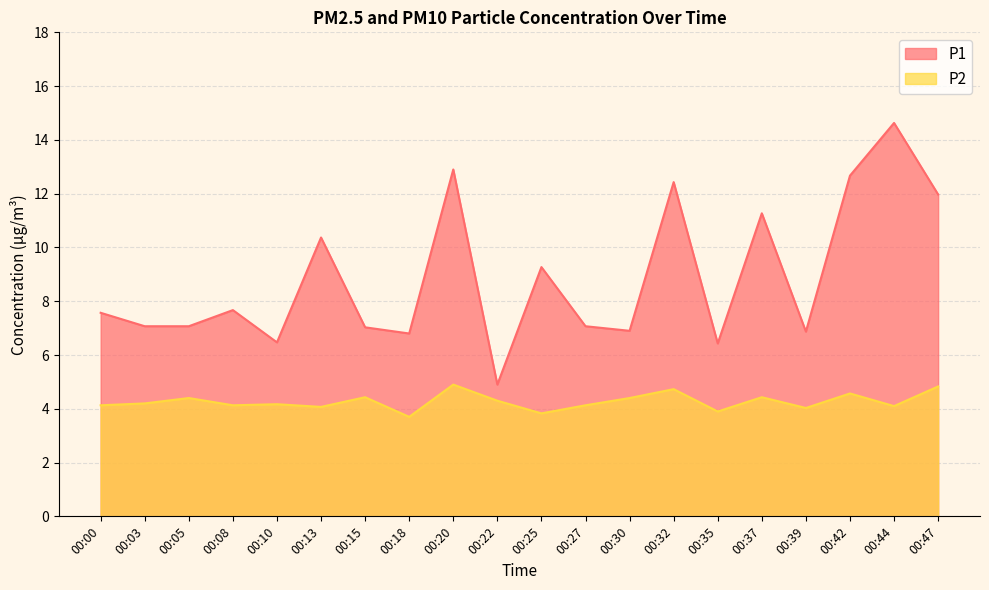

What is the sum of the P2 values at 00:10 and 00:25?

8.0